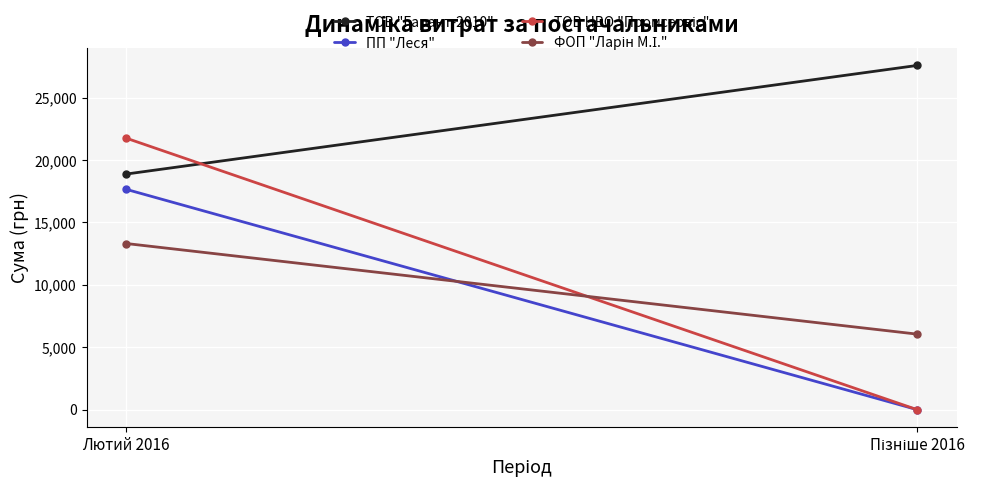

At which label is ТОВ НВО "Промсервіс" closest to 10881?

Пізніше 2016